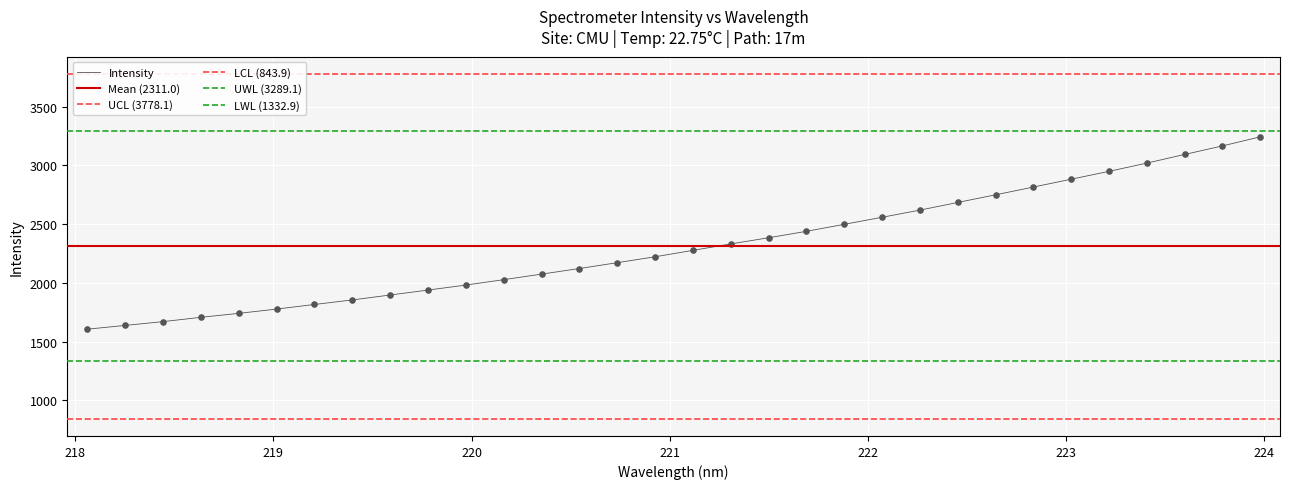

Which has a higher value, 220.7354 or 219.2067?

220.7354